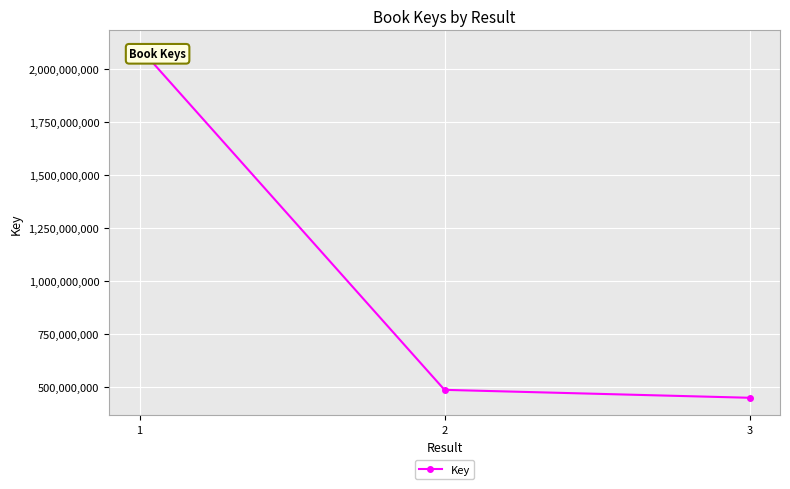

Reading left to right, list all the values displayed in this chart.

1=2098553745	2=488720163	3=451425280